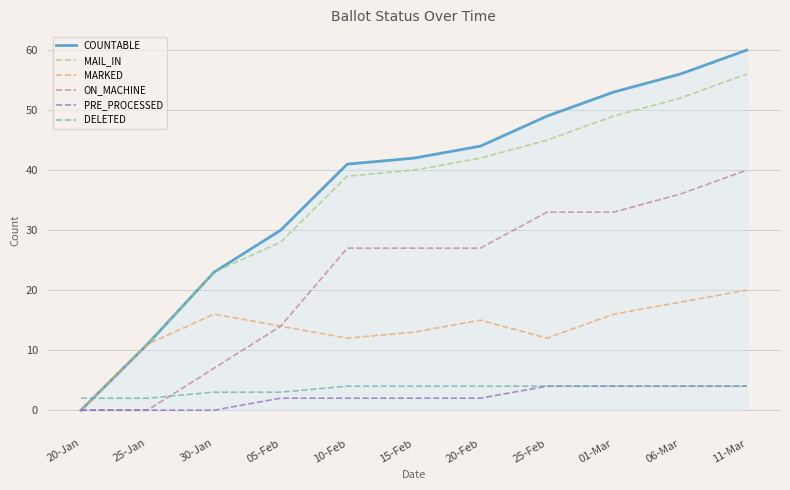

Which series changed the most between 25-Jan and 15-Feb?

COUNTABLE